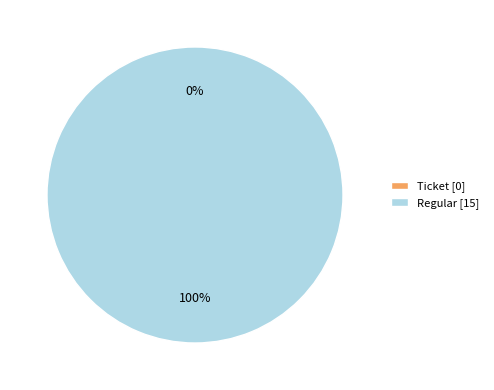

How many segments does this pie chart have?

2